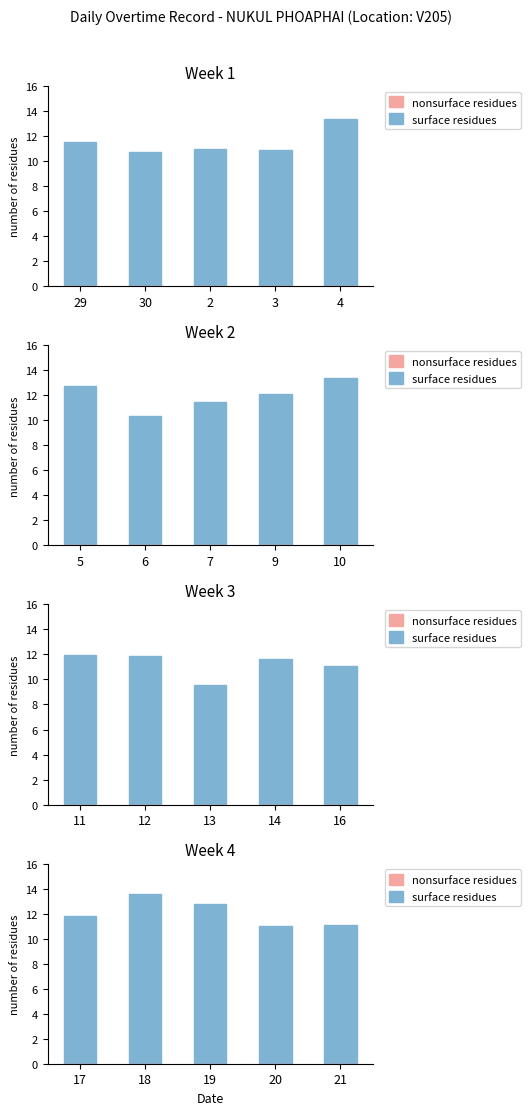

Which series has the largest total across all categories?

surface residues